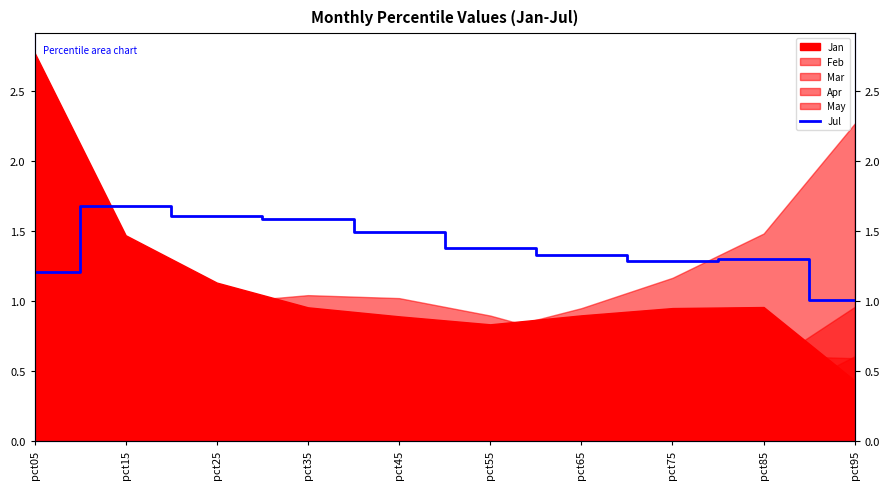

Where is the data nearest to the value 1?

pct95